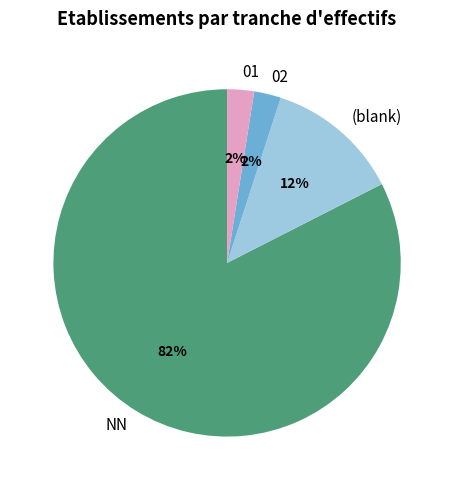

Is NN the majority of the pie?

Yes